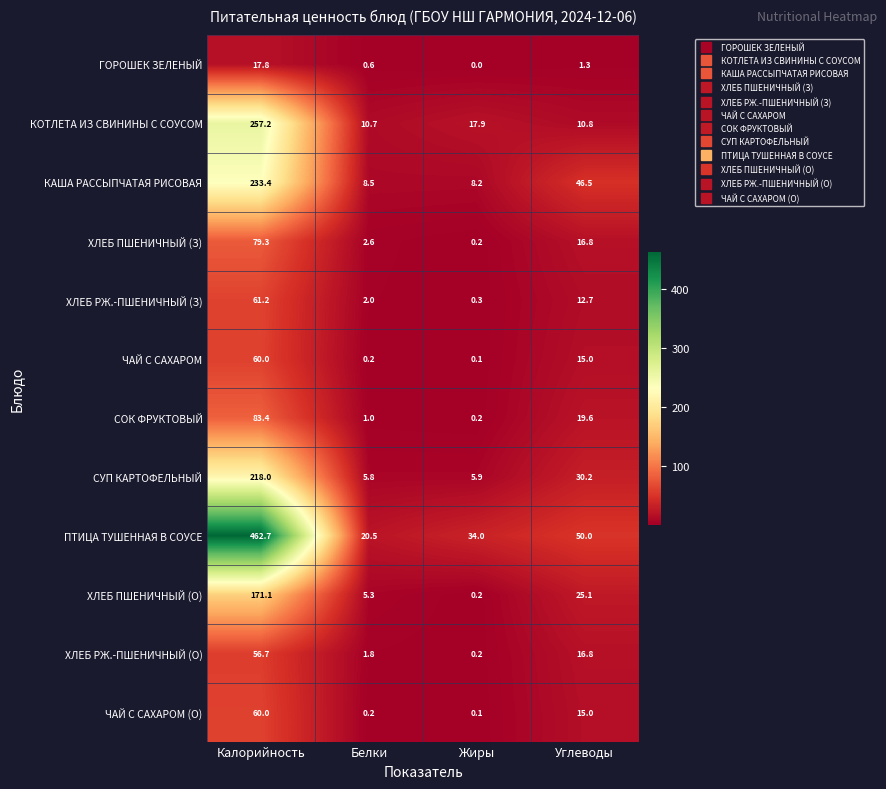

Rank the categories by КАША РАССЫПЧАТАЯ РИСОВАЯ value from highest to lowest.

Калорийность, Углеводы, Белки, Жиры